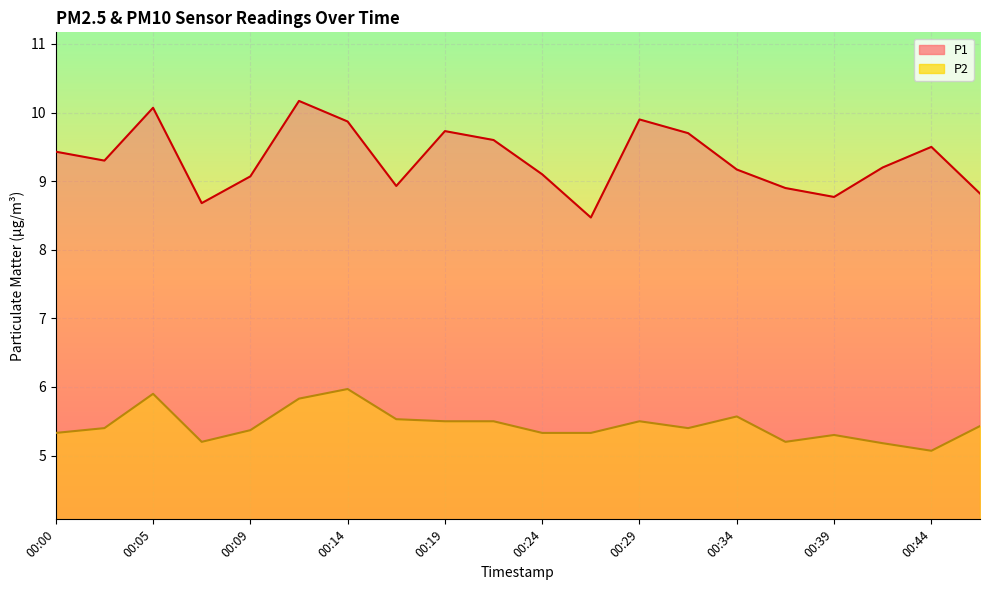

Is the value of P2 at 00:26 greater than the value of P1 at 00:41?

No